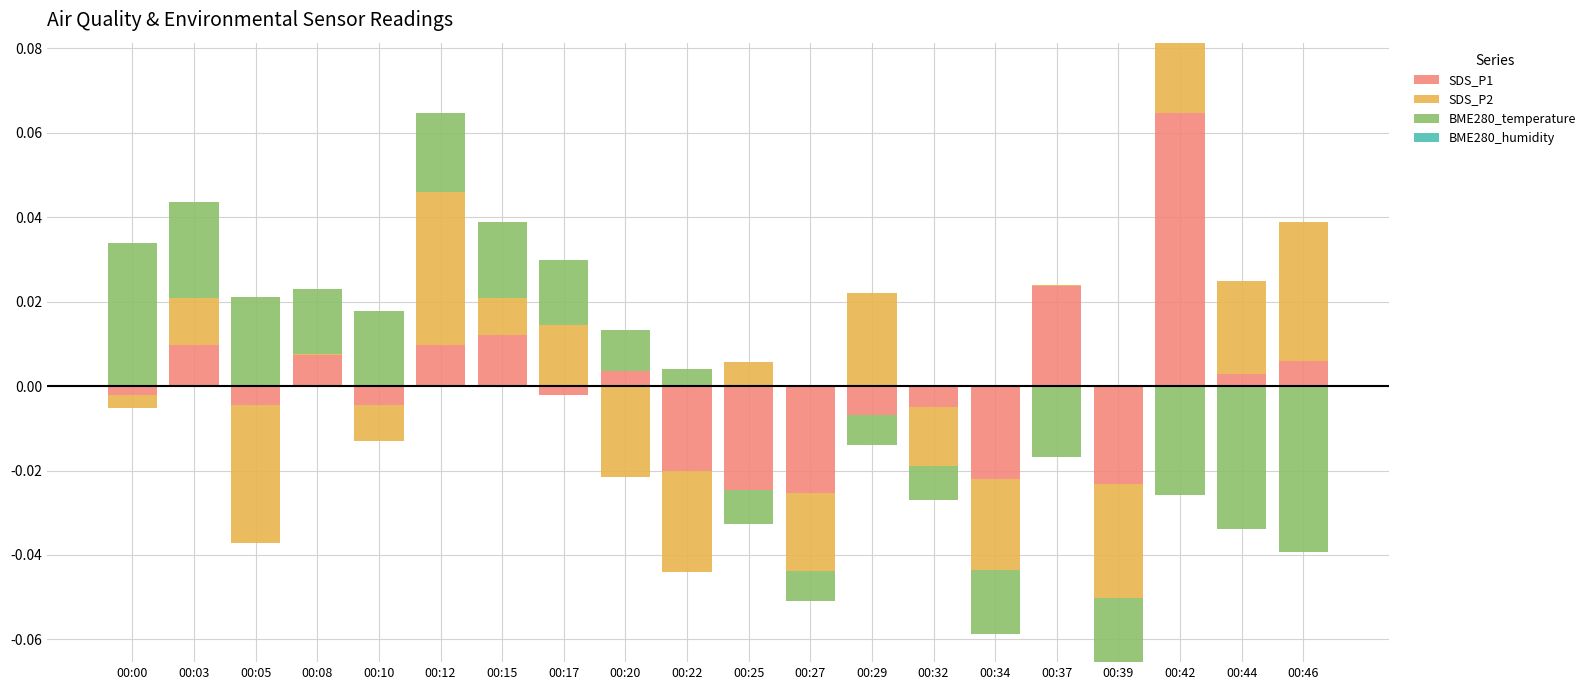

Is it true that SDS_P2 equals -0.0 at 00:39?

False